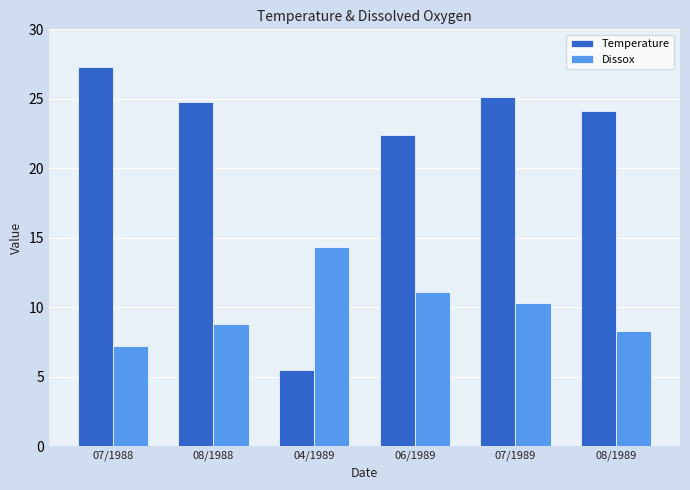

At 08/1989, list the series in order from smallest to largest.

Dissox, Temperature